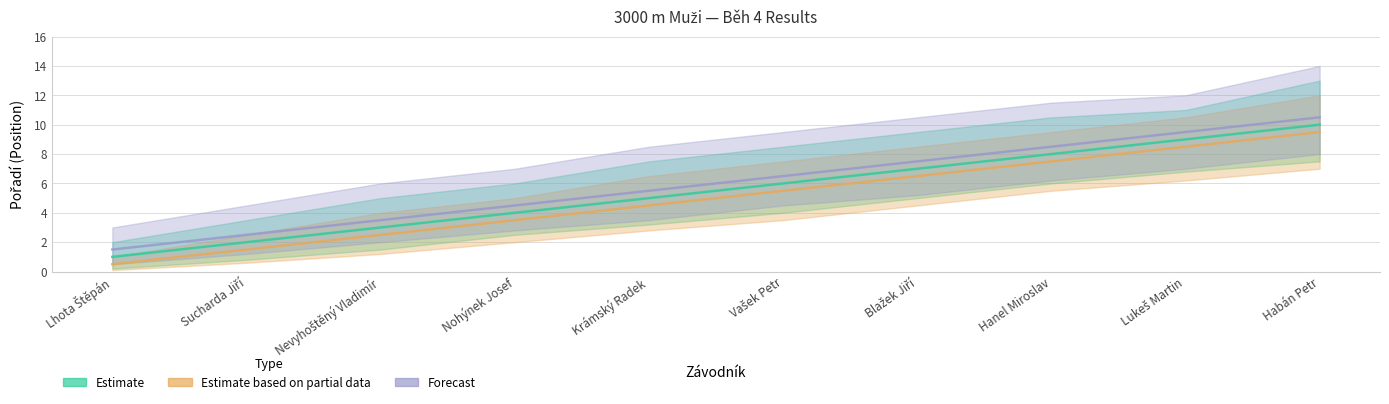

Where is Estimate nearest to the value 5?

Krámský Radek